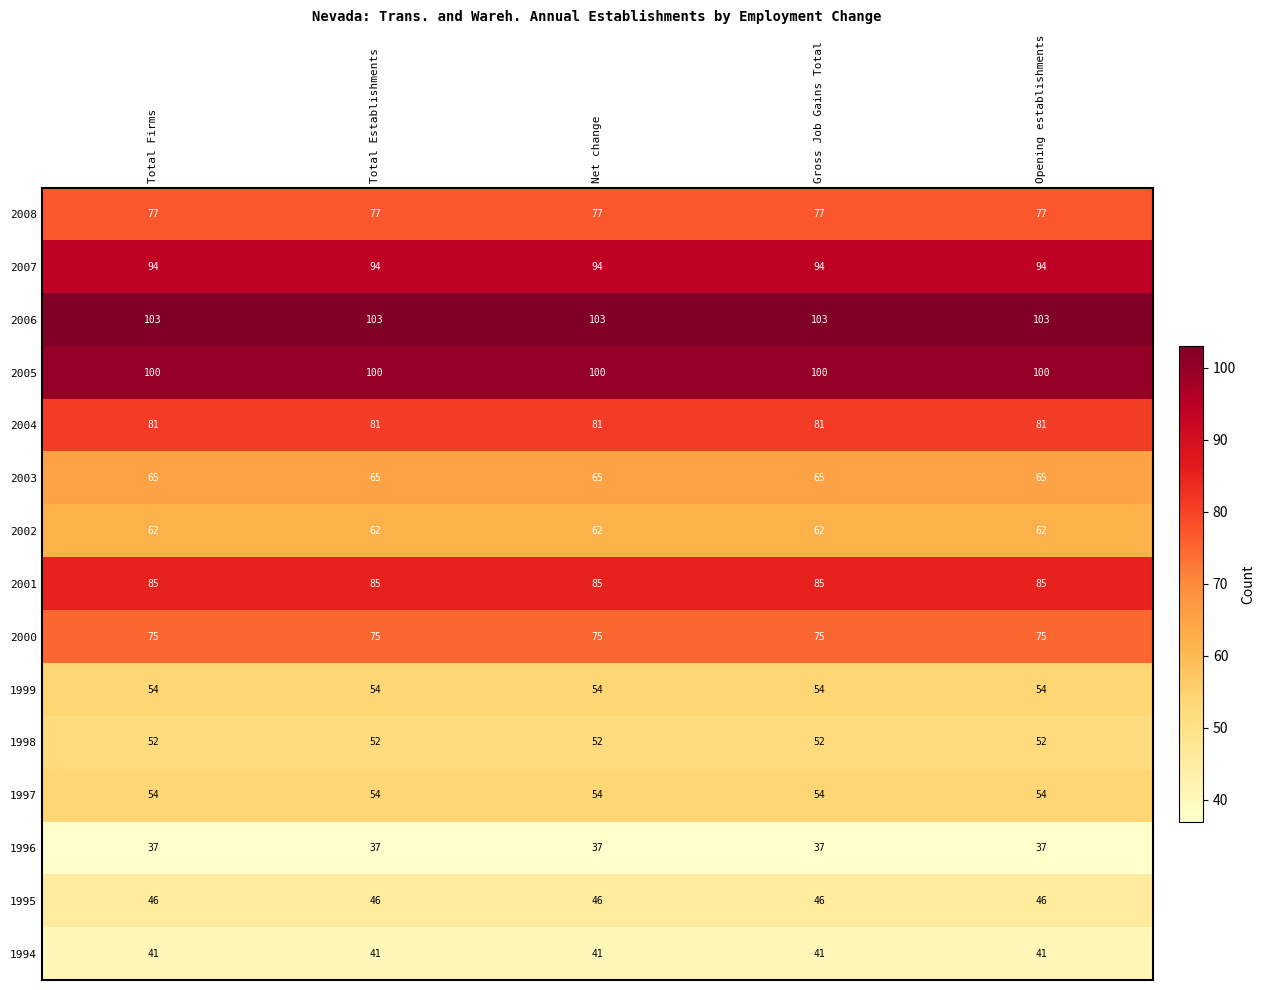

What is the maximum value for 2004?

81